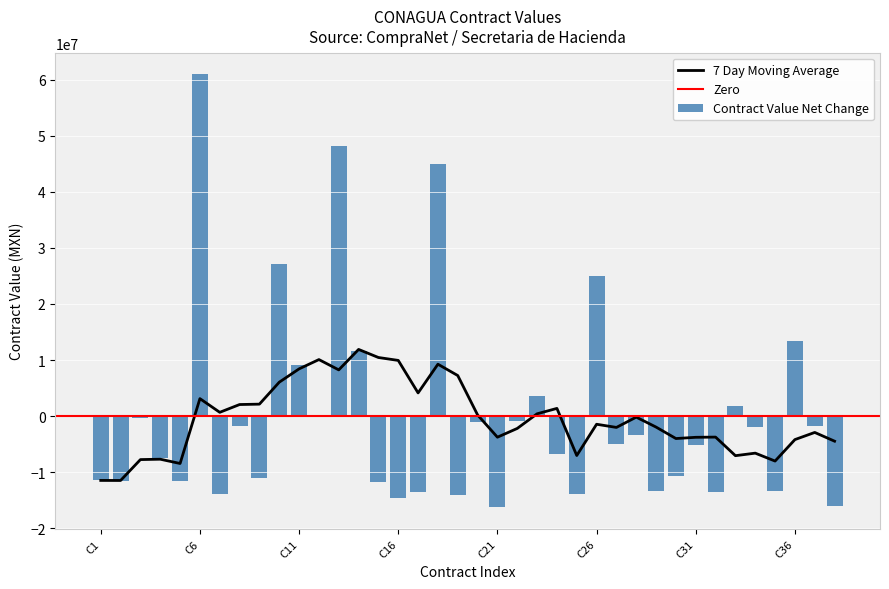

What is the difference between the second highest and minimum values?

64340420.0